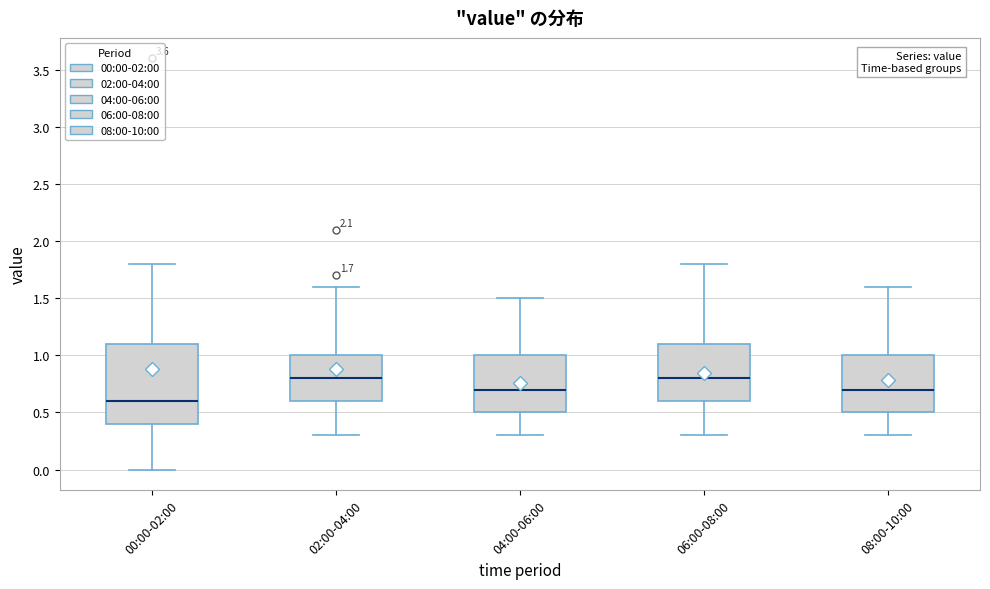

Which box is the tallest, from its lower edge to its upper edge?

00:00-02:00